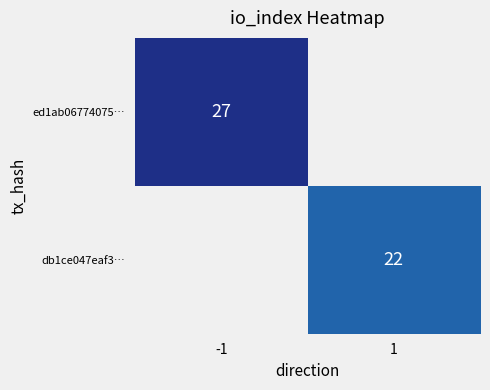

What is the maximum value shown in the chart?

27.0